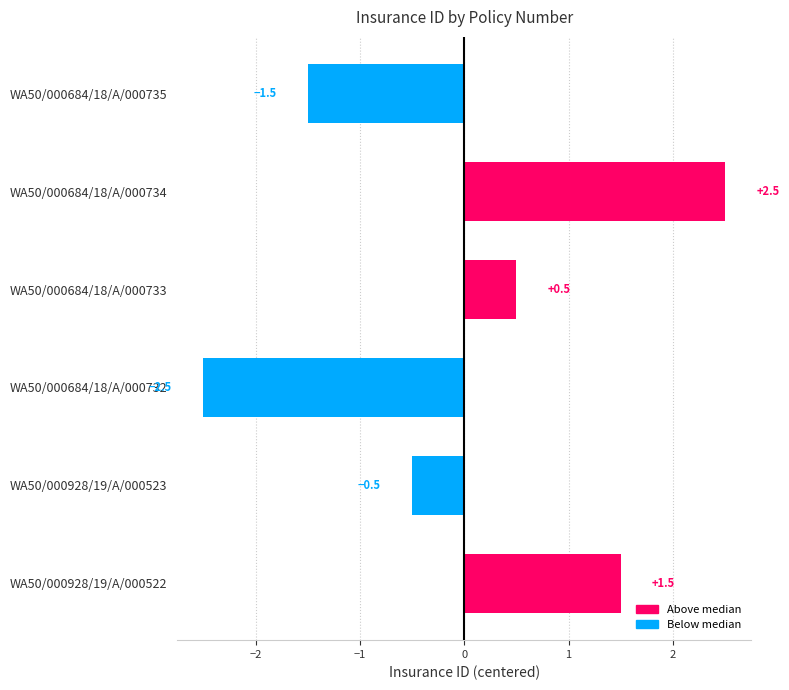

List the labels in order of value, smallest first.

WA50/000684/18/A/000732, WA50/000684/18/A/000735, WA50/000928/19/A/000523, WA50/000684/18/A/000733, WA50/000928/19/A/000522, WA50/000684/18/A/000734